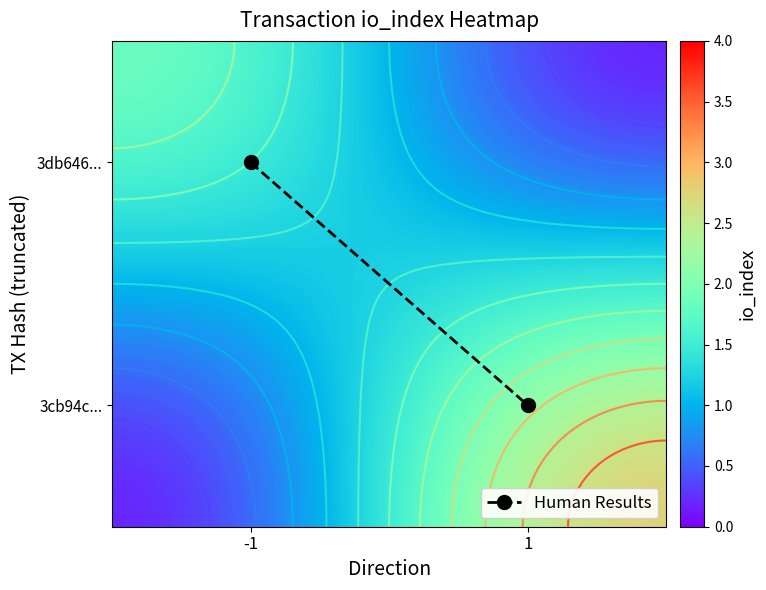

True or false: 3cb94c... has a value of 2 at 1.

False